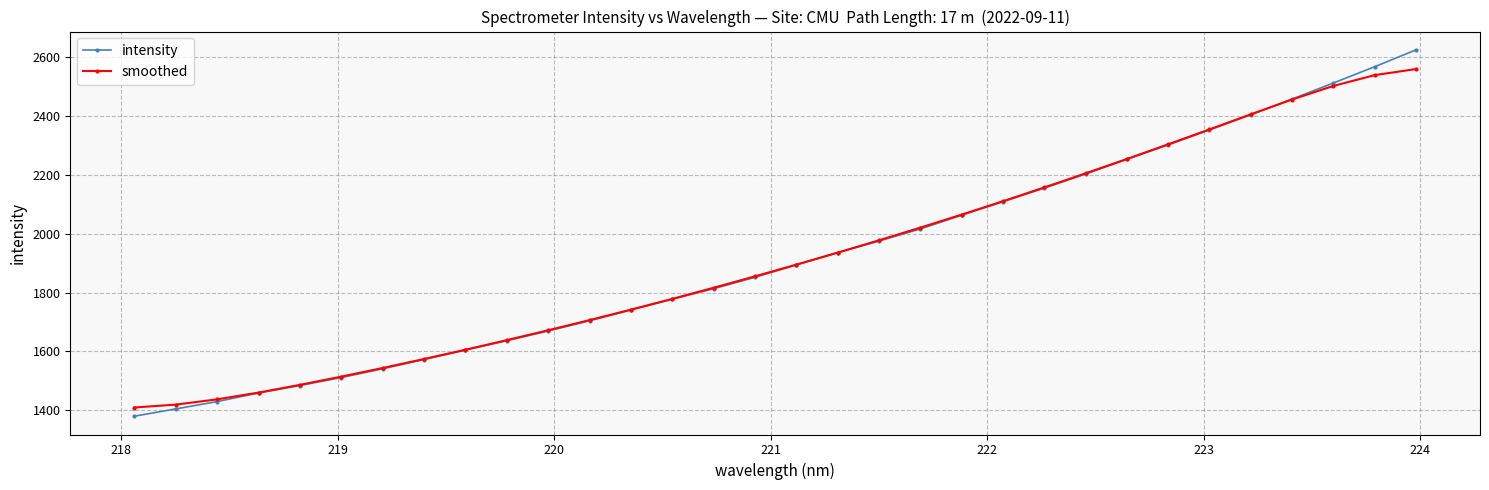

True or false: smoothed has more than 0 points higher than both neighbors.

False